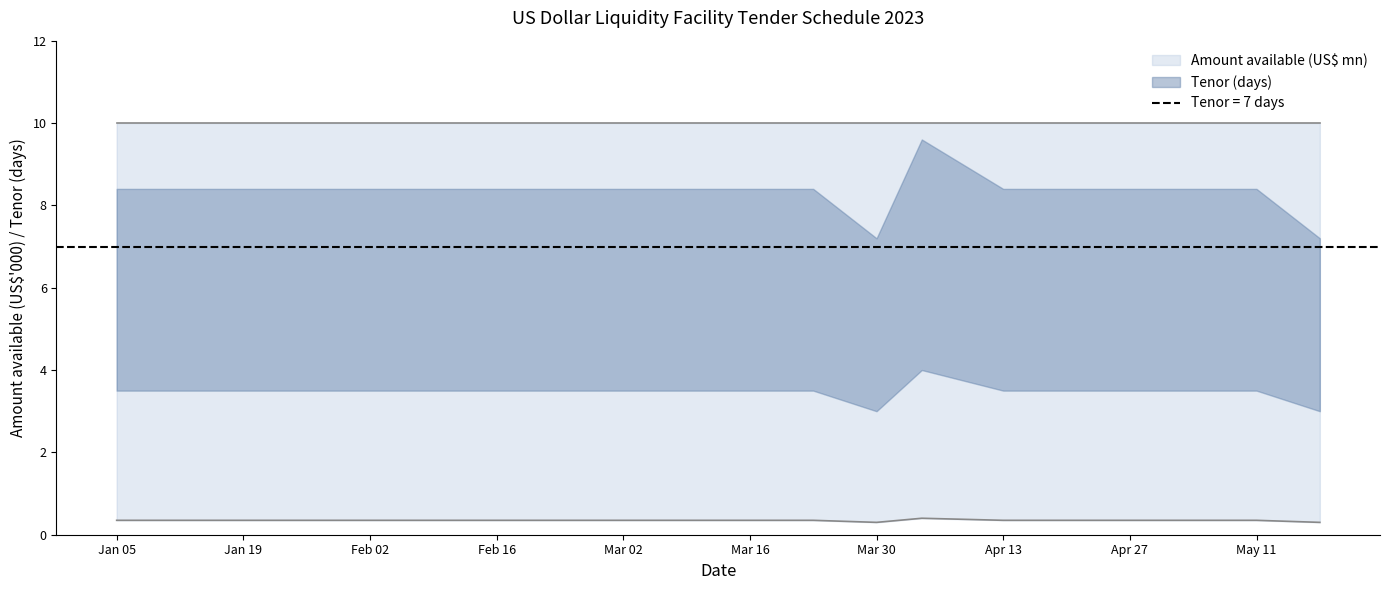

How many interior local peaks (higher than both neighbors) does the data have?

1